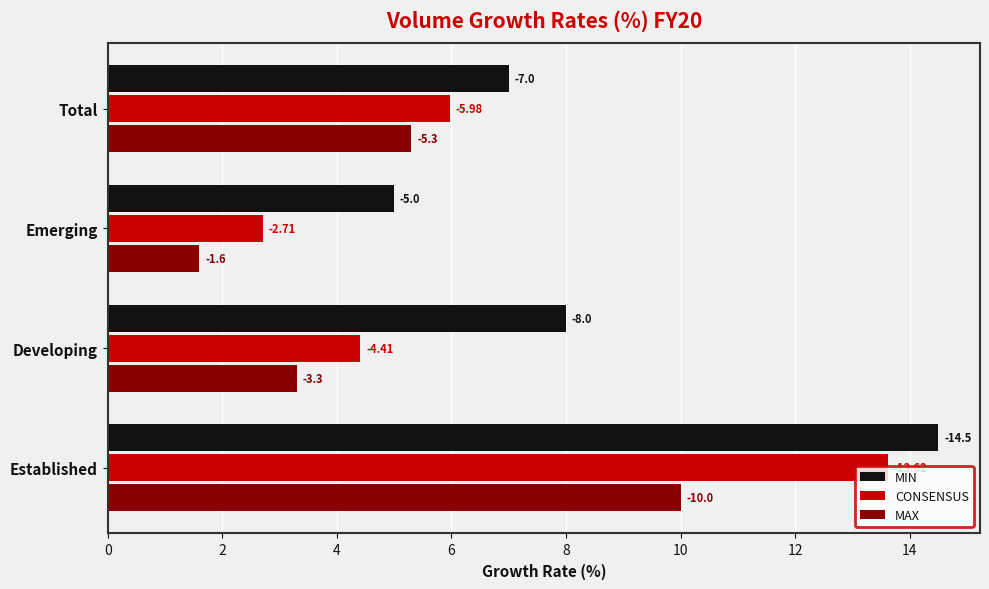

What are all the series names shown in the legend?

MIN, CONSENSUS, MAX